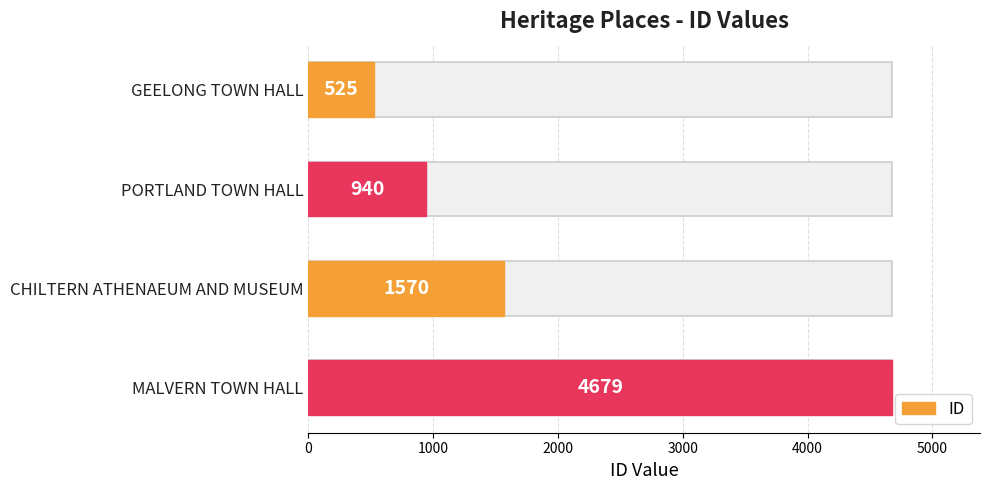

What is the greatest value displayed?

4679